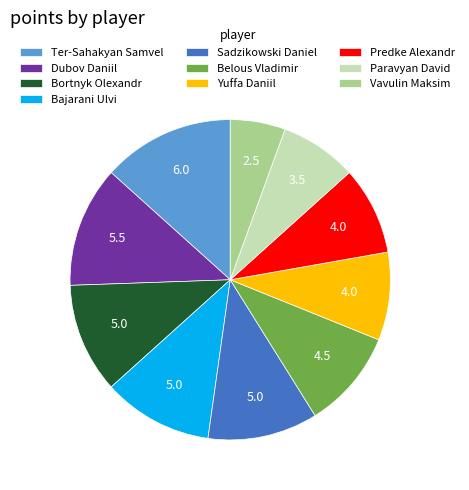

Is there a majority slice in this chart?

No